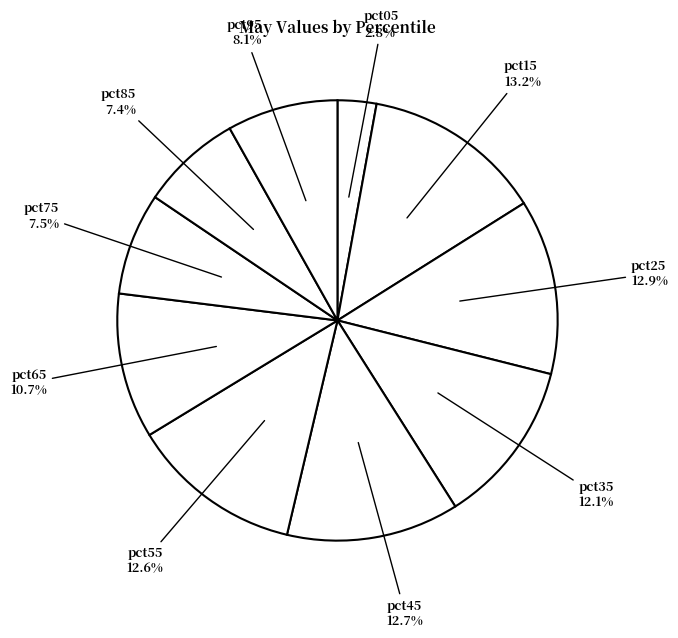

What is the largest slice in the pie chart?

pct15